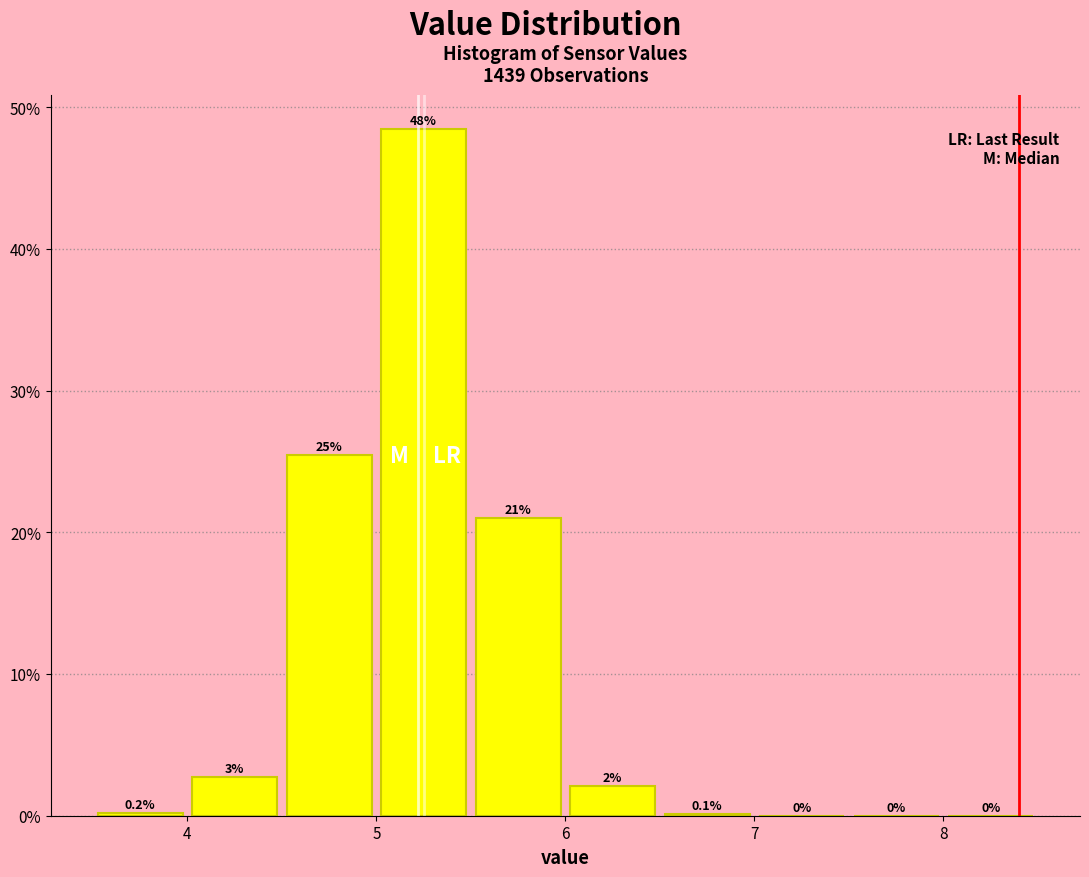

Which range on the x-axis has the tallest bar?

5.0 to 5.5